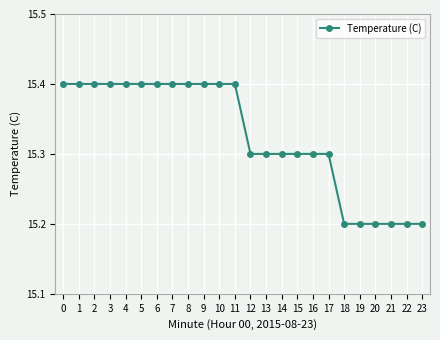

True or false: the data shows 15.4 at 1.

True